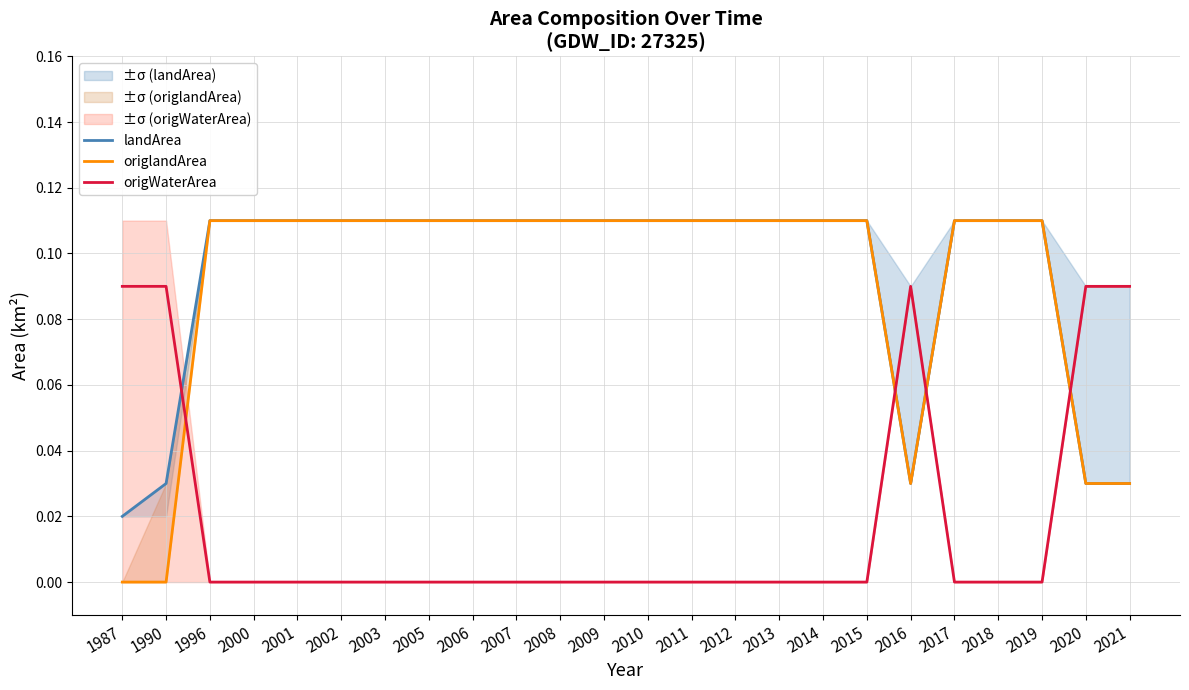

Reading left to right, what are all the values shown in this chart?

landArea: 1987=0.0	1990=0.0	1996=0.1	2000=0.1	2001=0.1	2002=0.1	2003=0.1	2005=0.1	2006=0.1	2007=0.1	2008=0.1	2009=0.1	2010=0.1	2011=0.1	2012=0.1	2013=0.1	2014=0.1	2015=0.1	2016=0.0	2017=0.1	2018=0.1	2019=0.1	2020=0.0	2021=0.0
origlandArea: 1987=0.0	1990=0.0	1996=0.1	2000=0.1	2001=0.1	2002=0.1	2003=0.1	2005=0.1	2006=0.1	2007=0.1	2008=0.1	2009=0.1	2010=0.1	2011=0.1	2012=0.1	2013=0.1	2014=0.1	2015=0.1	2016=0.0	2017=0.1	2018=0.1	2019=0.1	2020=0.0	2021=0.0
origWaterArea: 1987=0.1	1990=0.1	1996=0.0	2000=0.0	2001=0.0	2002=0.0	2003=0.0	2005=0.0	2006=0.0	2007=0.0	2008=0.0	2009=0.0	2010=0.0	2011=0.0	2012=0.0	2013=0.0	2014=0.0	2015=0.0	2016=0.1	2017=0.0	2018=0.0	2019=0.0	2020=0.1	2021=0.1